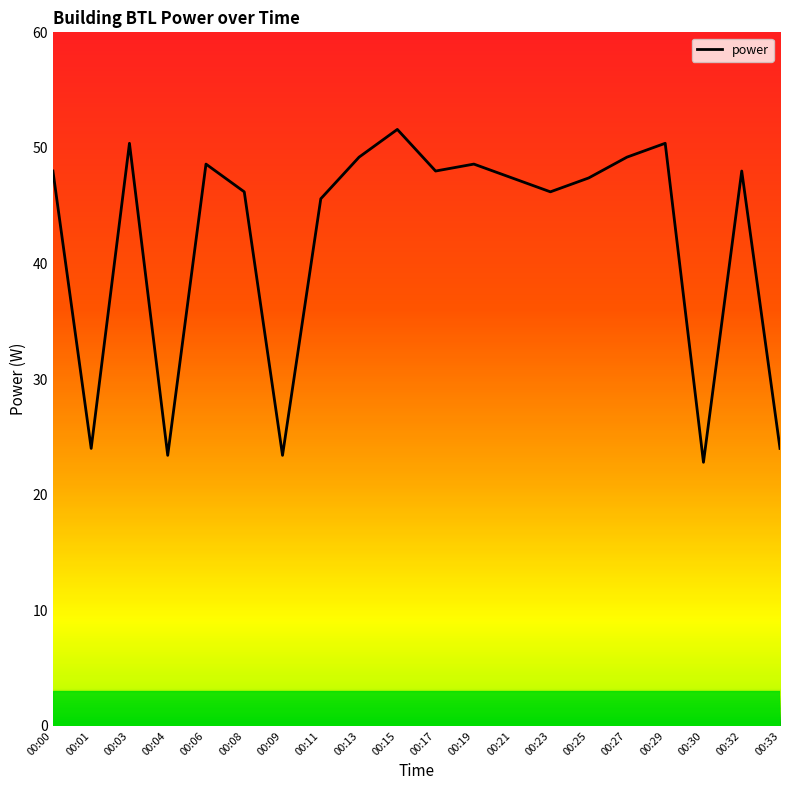

How many interior local valleys (lower than both neighbors) does the data have?

6